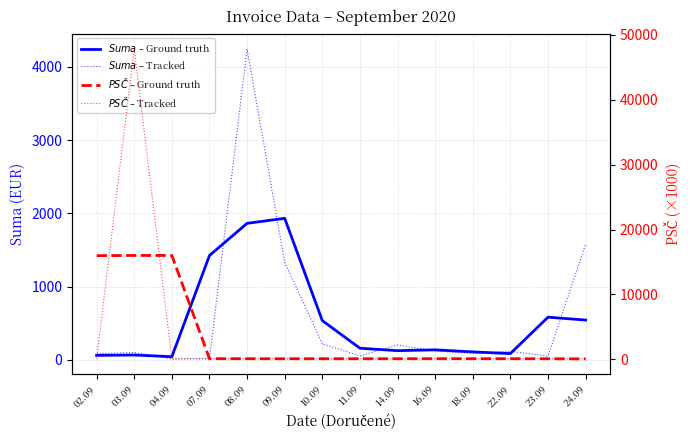

Rank the series at 10.09 from highest to lowest value.

$\it{Suma}$ – Ground truth, $\it{Suma}$ – Tracked, $\it{PSČ}$ – Tracked, $\it{PSČ}$ – Ground truth